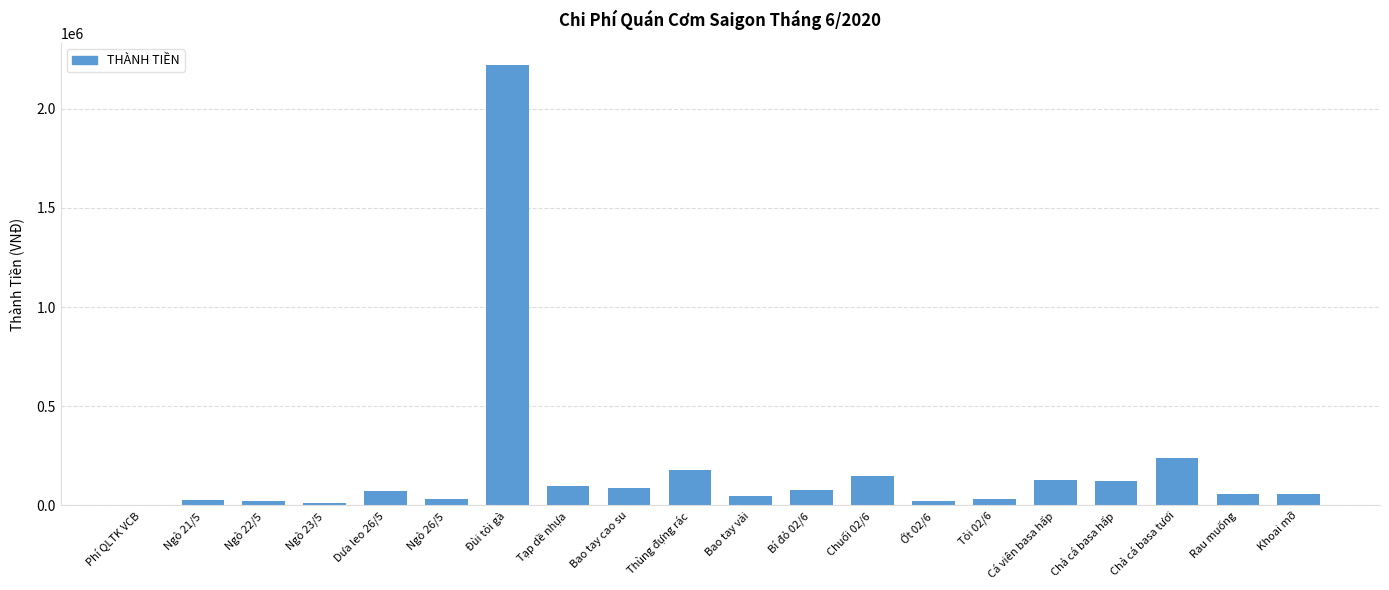

The chart shows a value of 80000 at Bí đỏ 02/6. True or false?

True